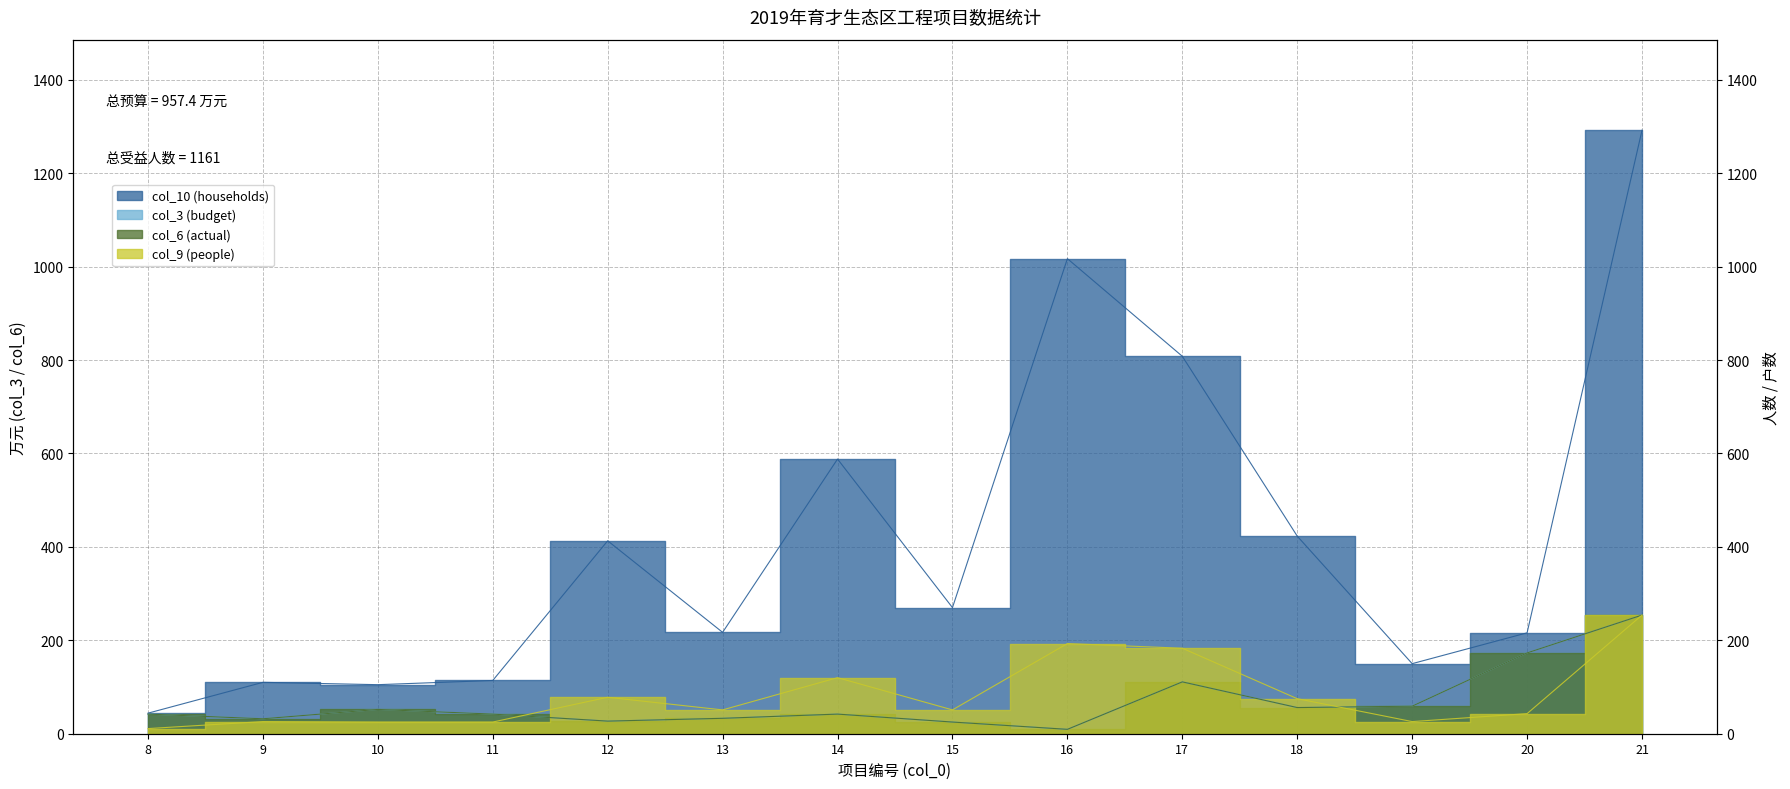

The value of col_6 (actual) at 19 is 59.0. True or false?

True